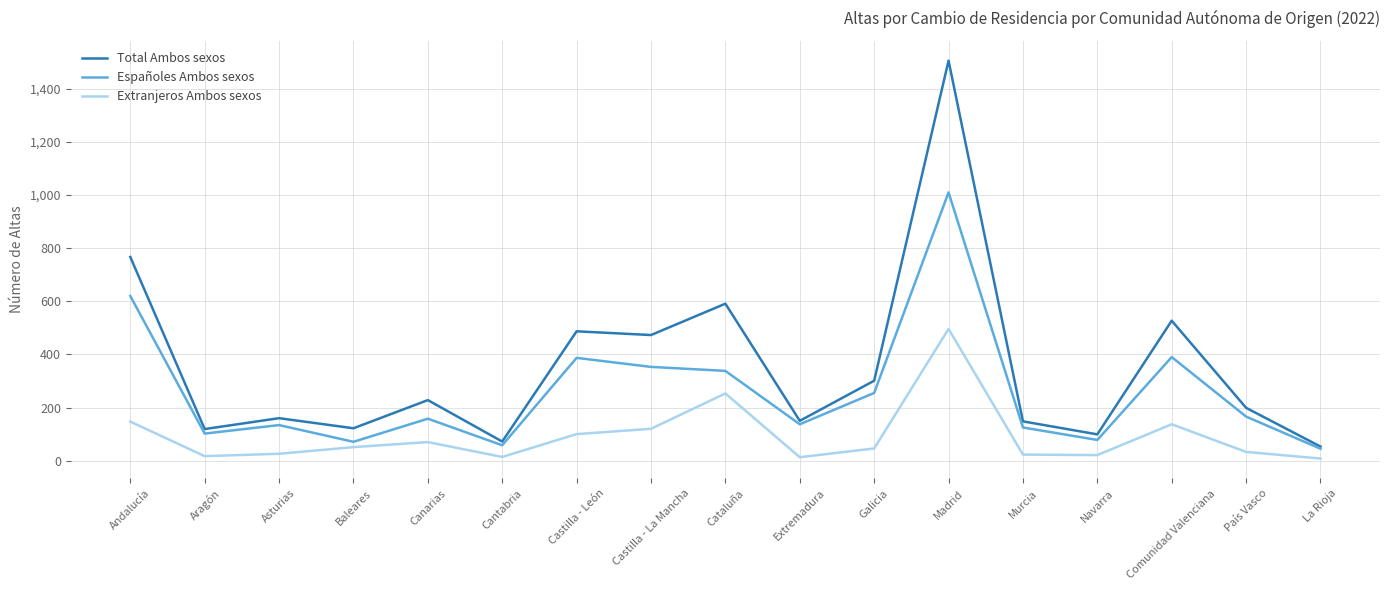

List the series in order of their peak value, lowest first.

Extranjeros Ambos sexos, Españoles Ambos sexos, Total Ambos sexos